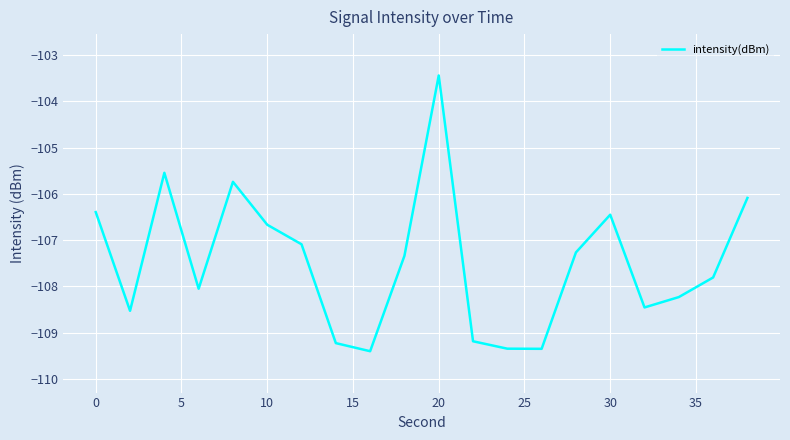

How many lines are shown in the chart?

1